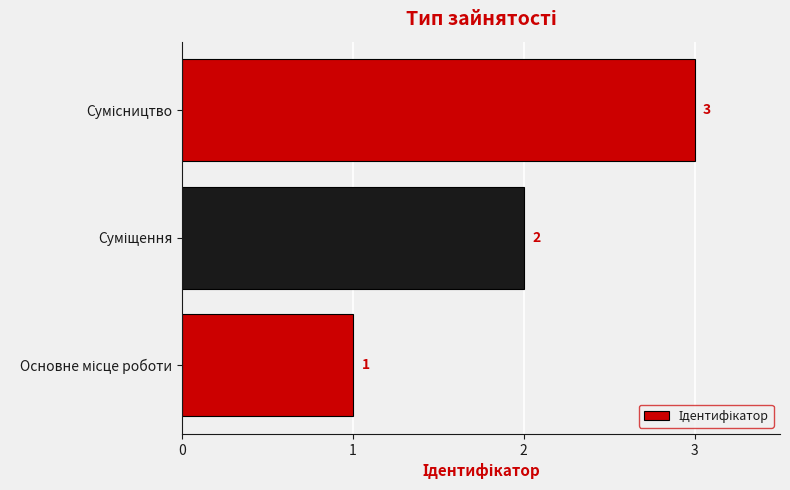

What is the difference between the second highest and minimum values?

1